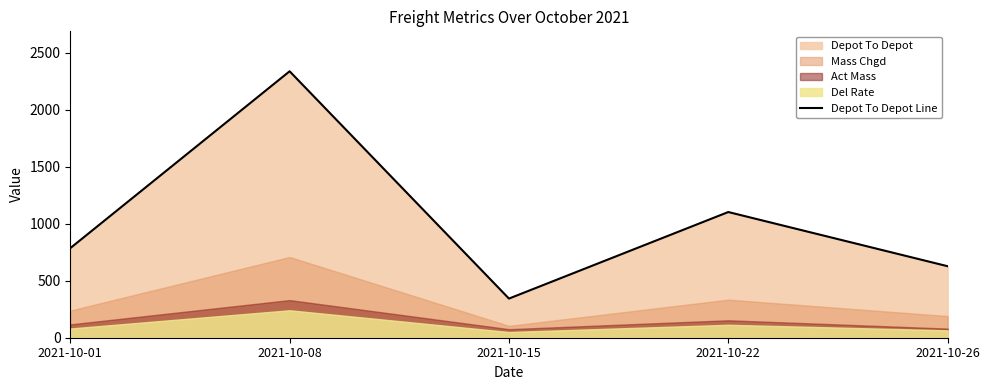

Reading left to right, extract all data points from this chart.

2021-10-01=785.4	2021-10-08=2336.4	2021-10-15=343.2	2021-10-22=1102.2	2021-10-26=627.0